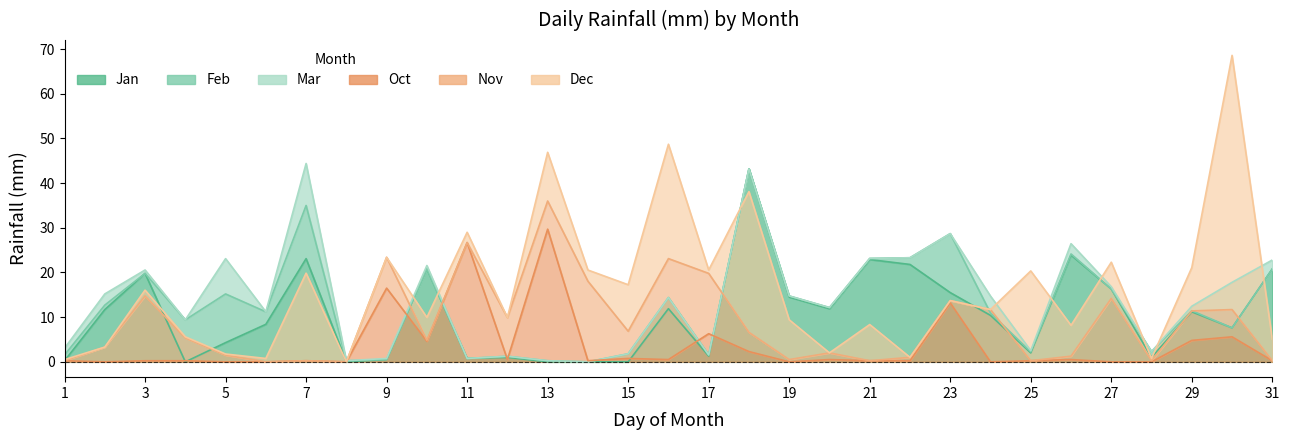

How many series are shown in this chart?

6